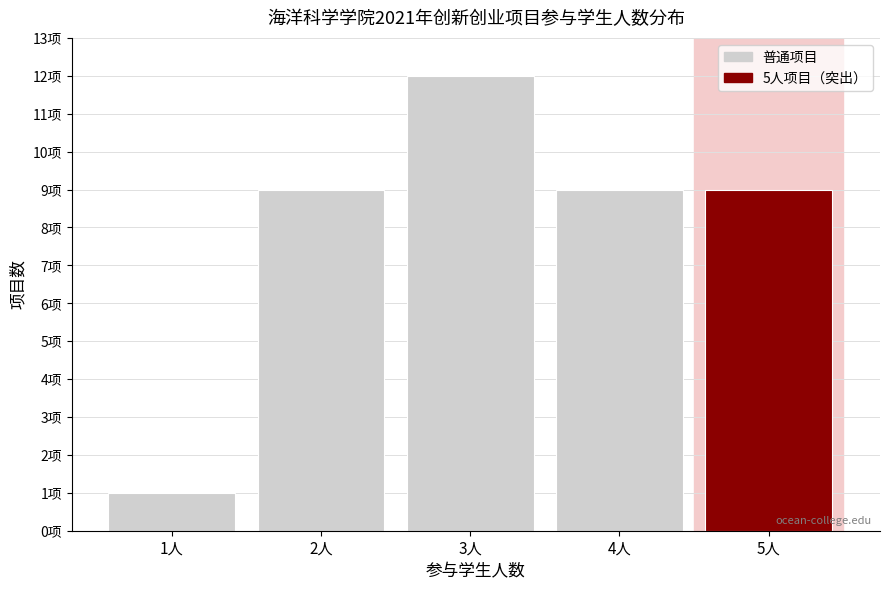

Is it true that the value at 4人 is 9?

True